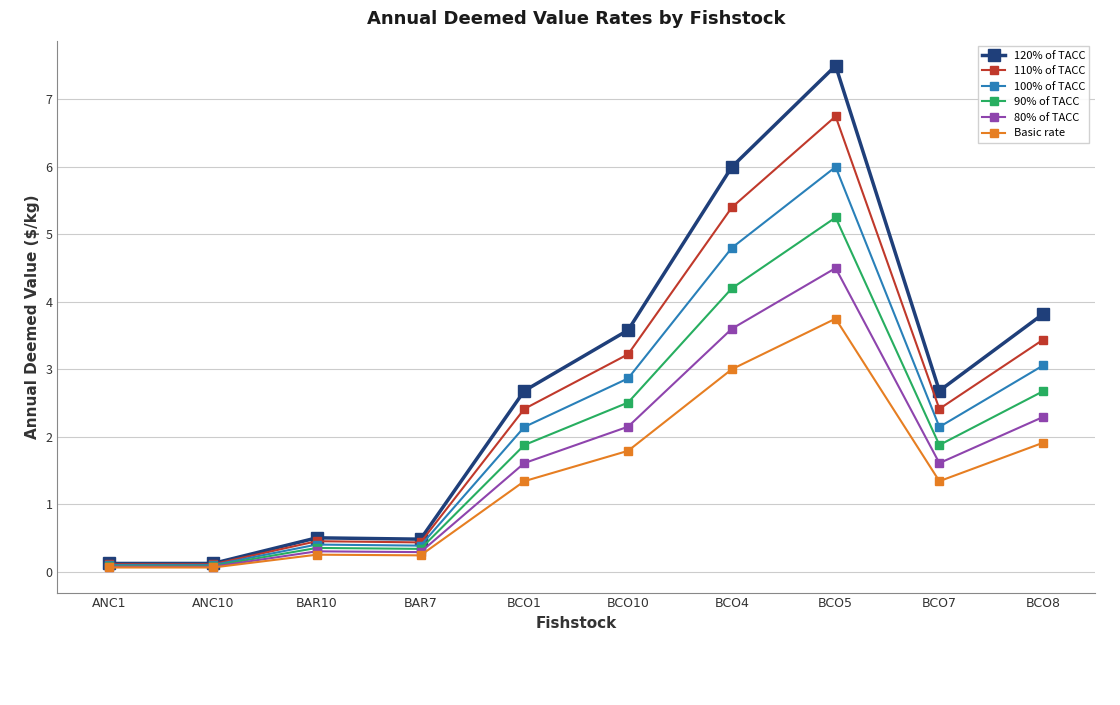

Is the value of 80% of TACC at BCO10 greater than the value of Basic rate at BAR7?

Yes